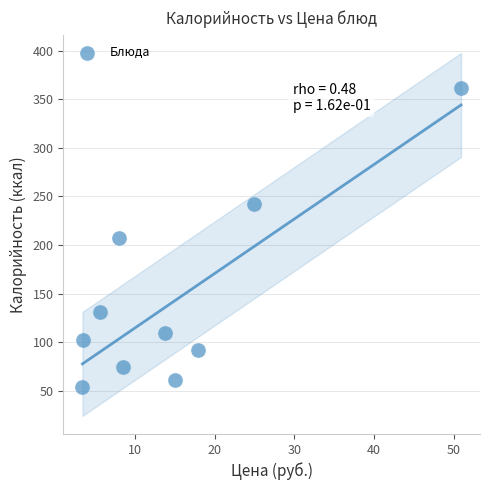

What is the range of Y values (max minus min)?

308.1